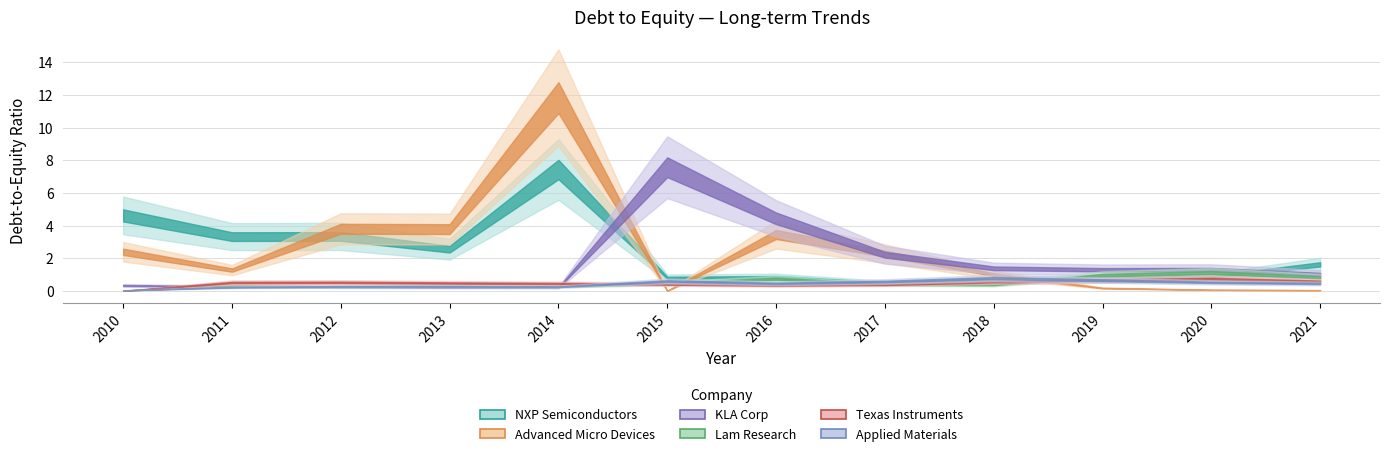

After their last crossing, which series has the higher values: KLA Corp or Advanced Micro Devices?

KLA Corp